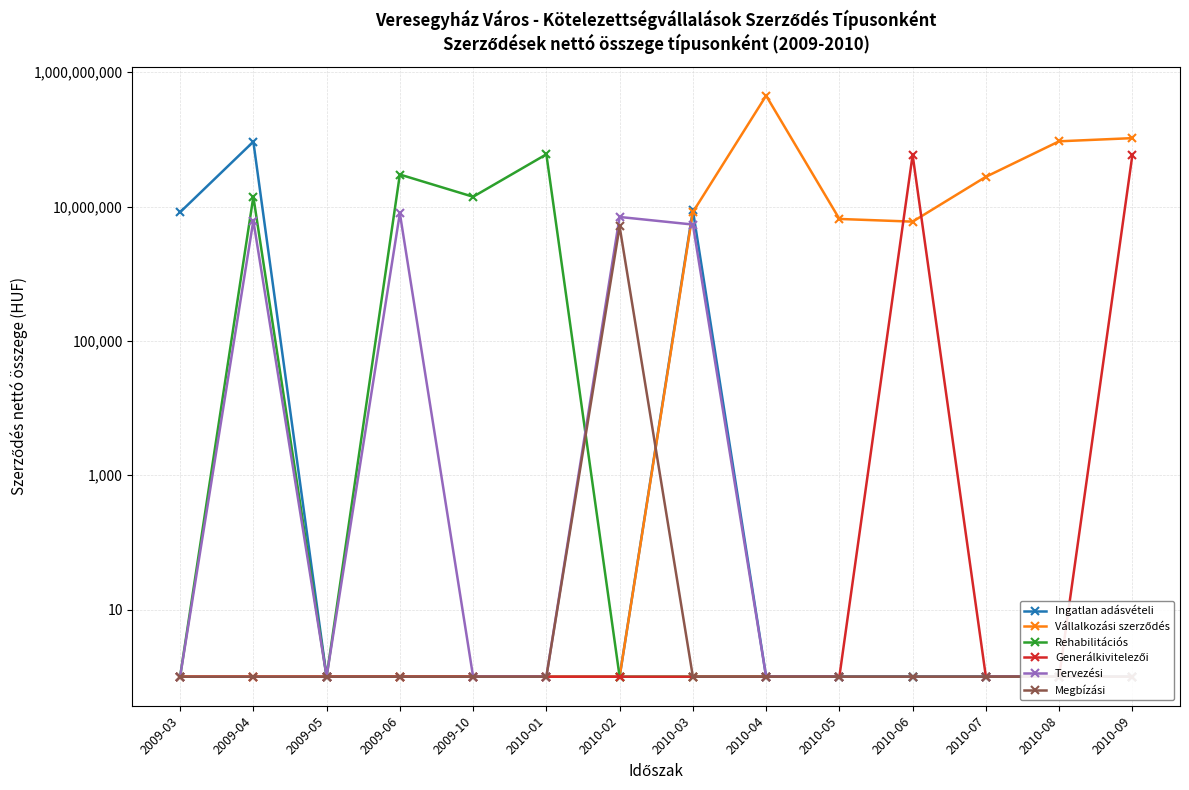

Count the number of categories in the chart.

14